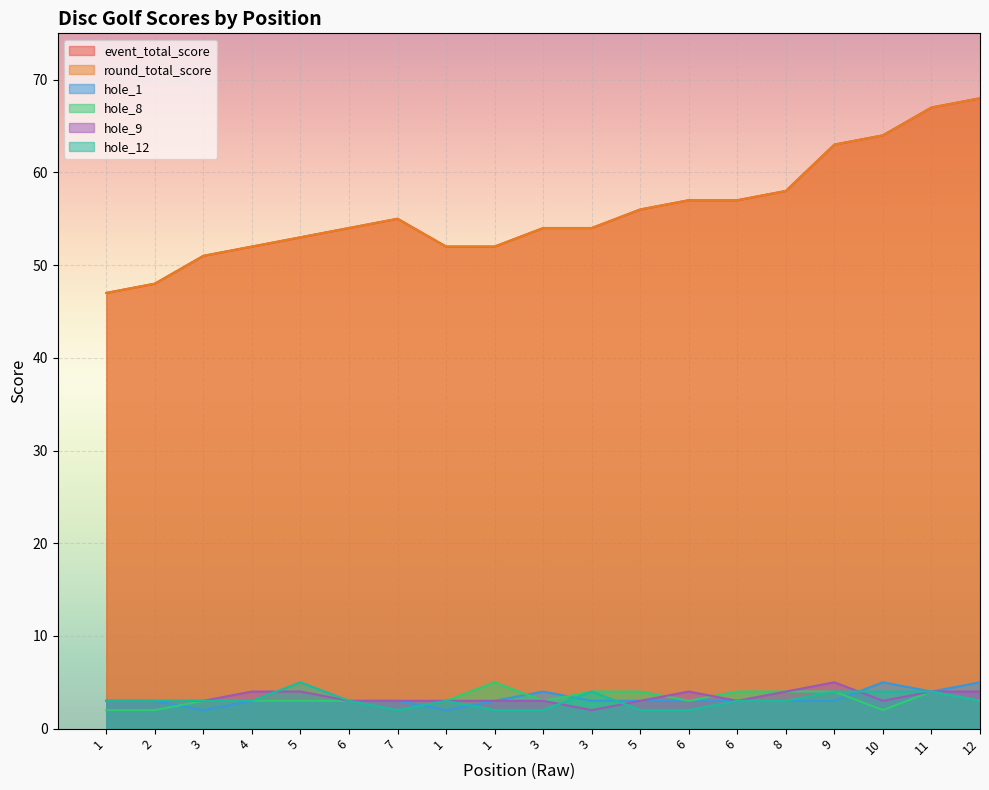

In hole_12, how many points are higher than both neighbors (excluding endpoints)?

3